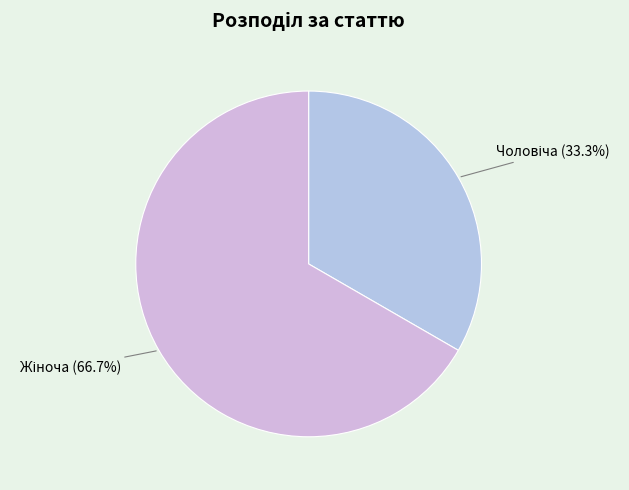

To the nearest percent, what is the average slice percentage?

50%